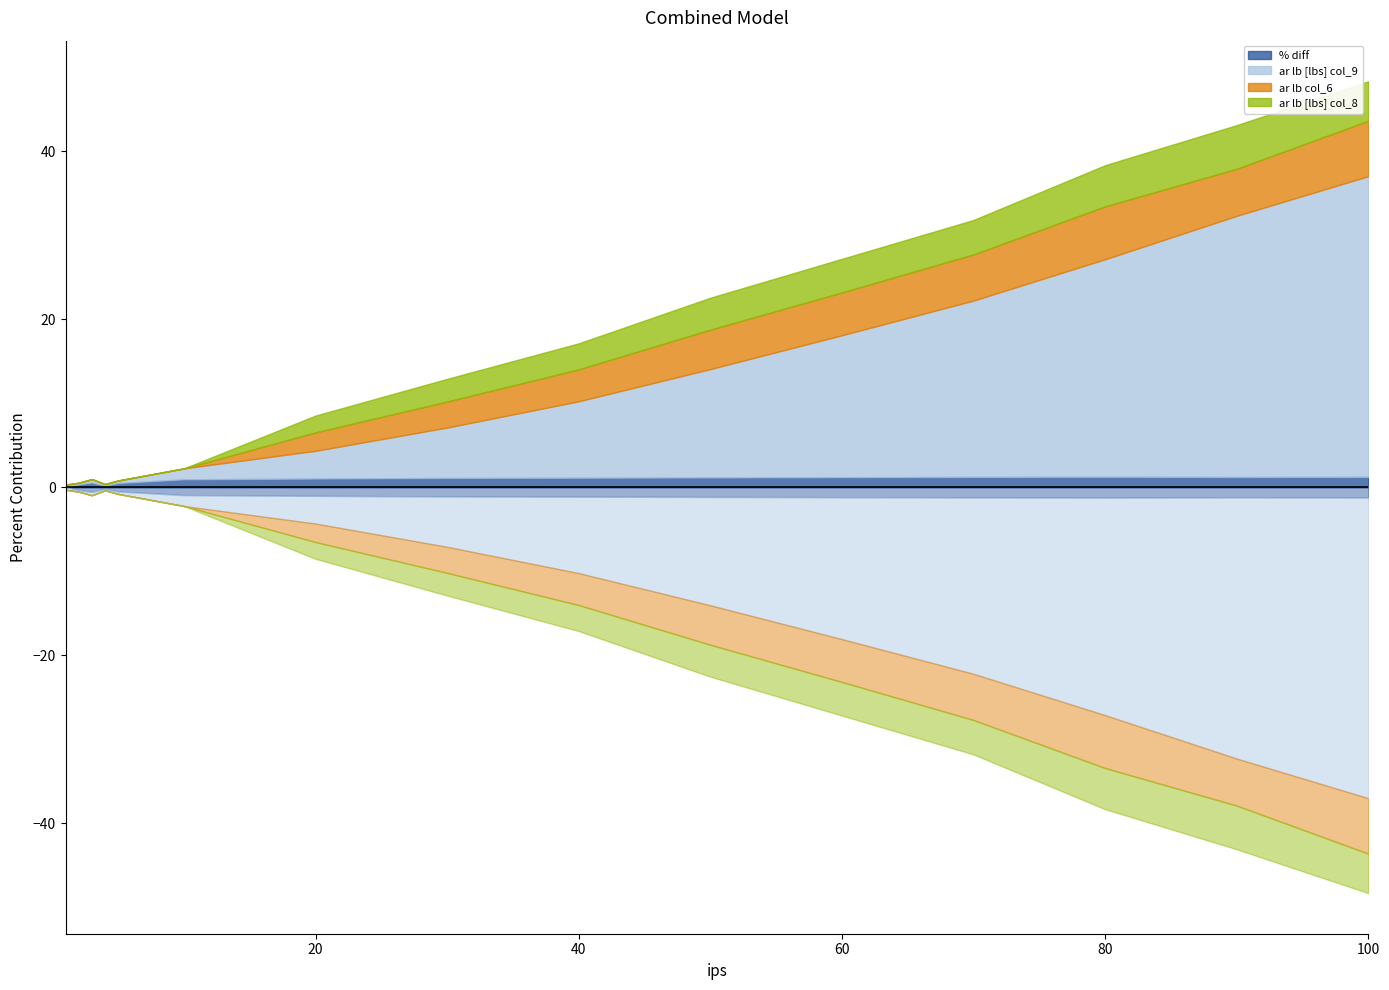

True or false: % diff has more than 2 points higher than both neighbors.

False